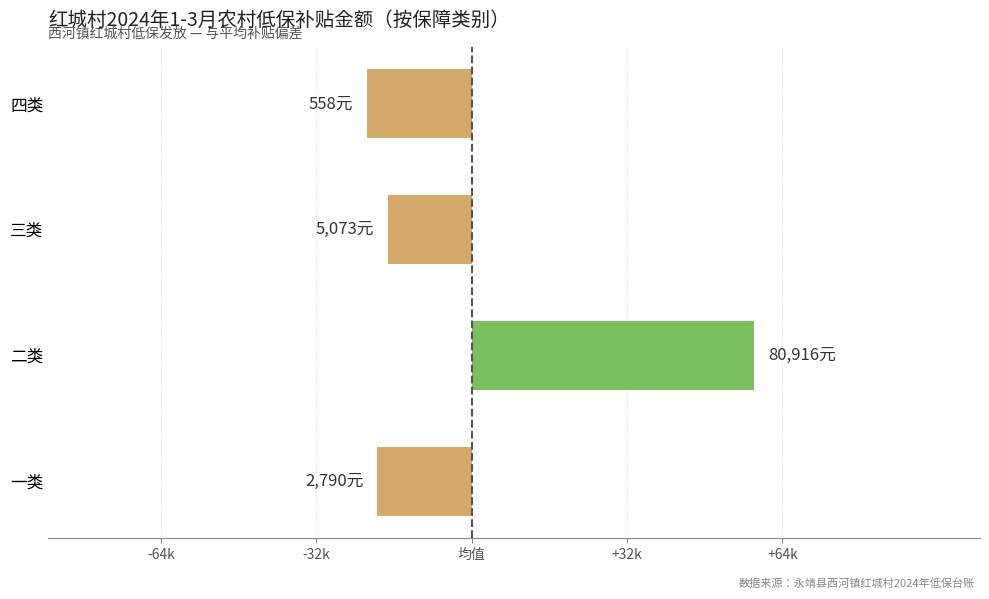

Does the chart contain any negative values?

Yes